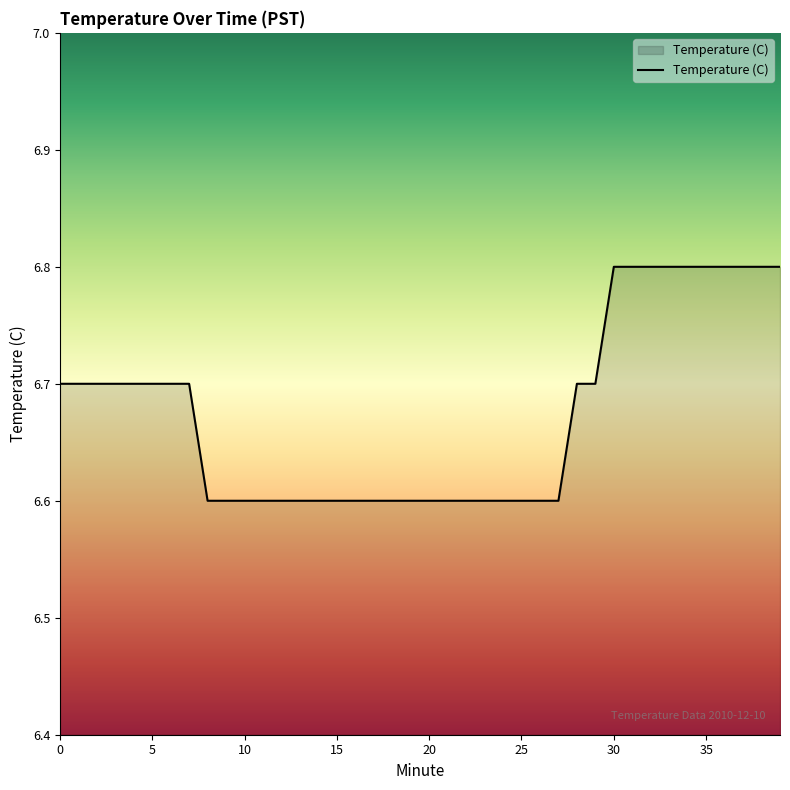

What is the difference between the maximum and minimum values?

0.2